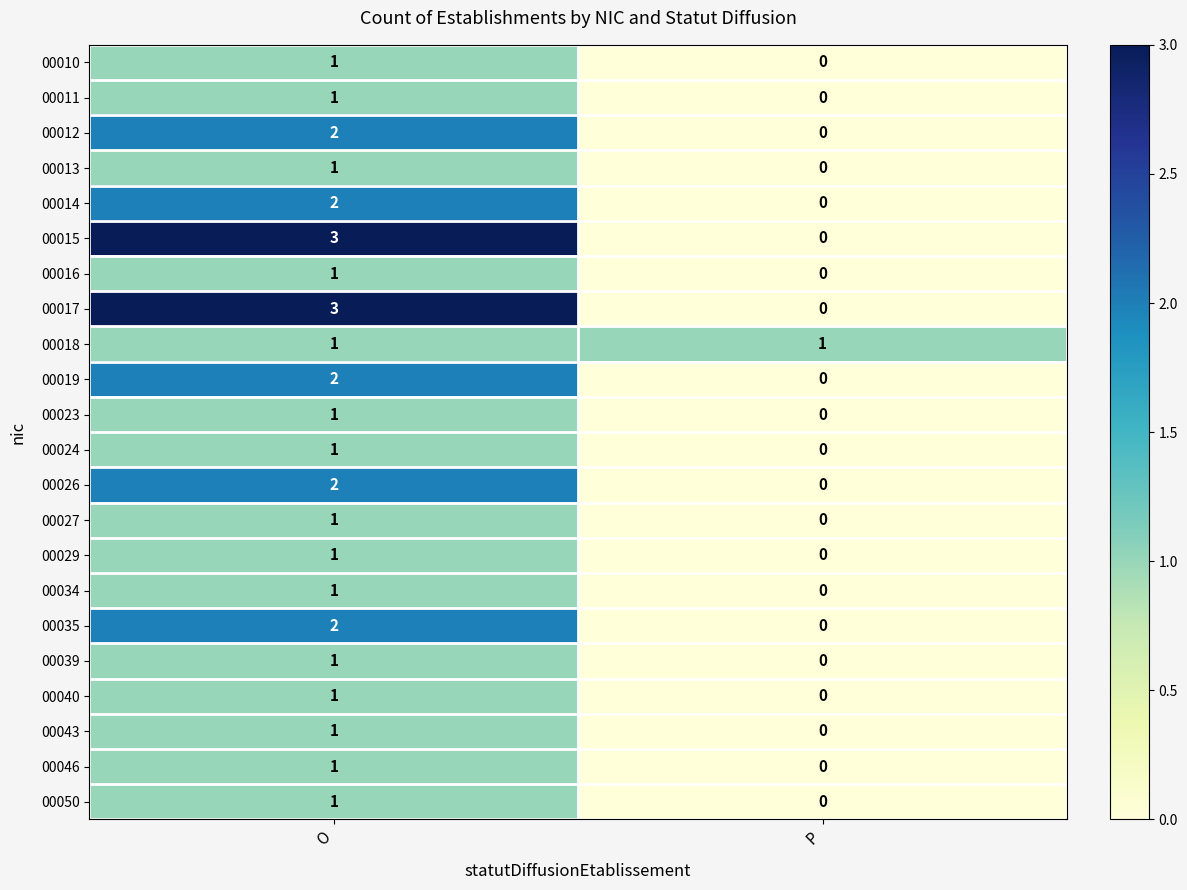

Which category has the highest value across all series?

O